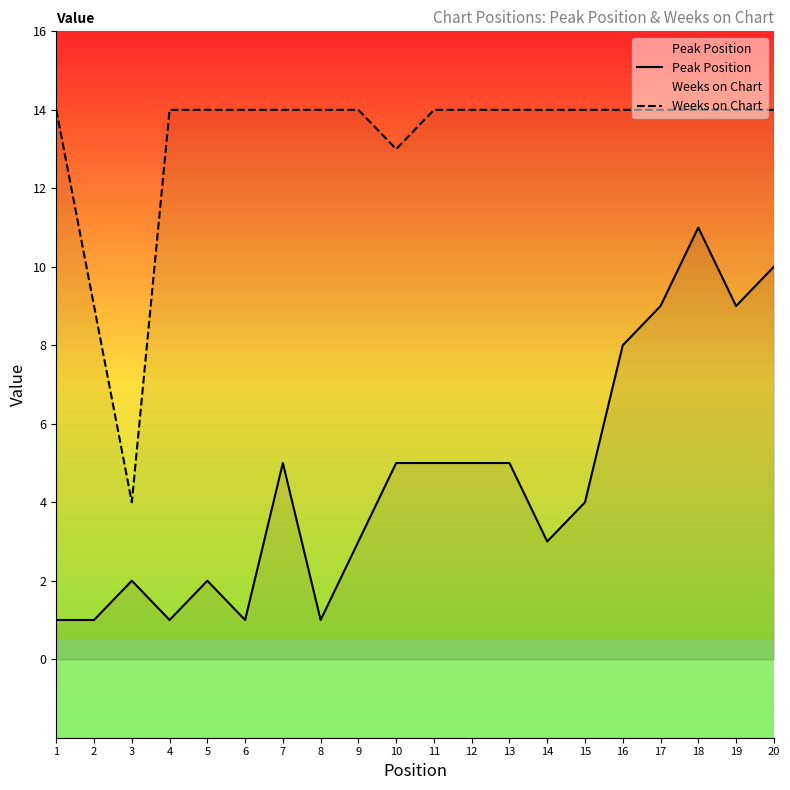

True or false: Peak Position and Weeks on Chart cross at least once.

False